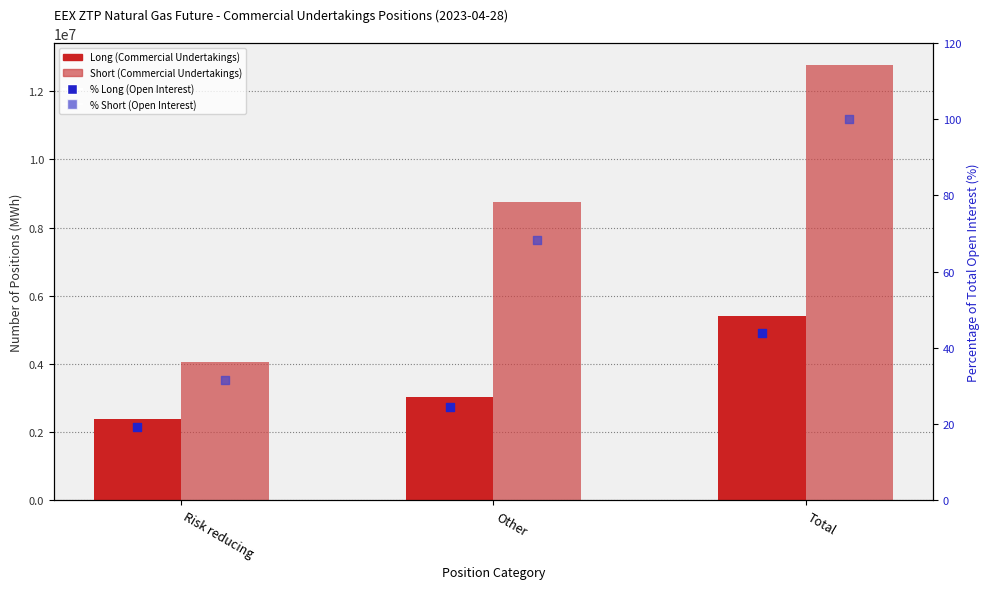

Which series reaches the maximum Y coordinate?

Short (Commercial Undertakings)